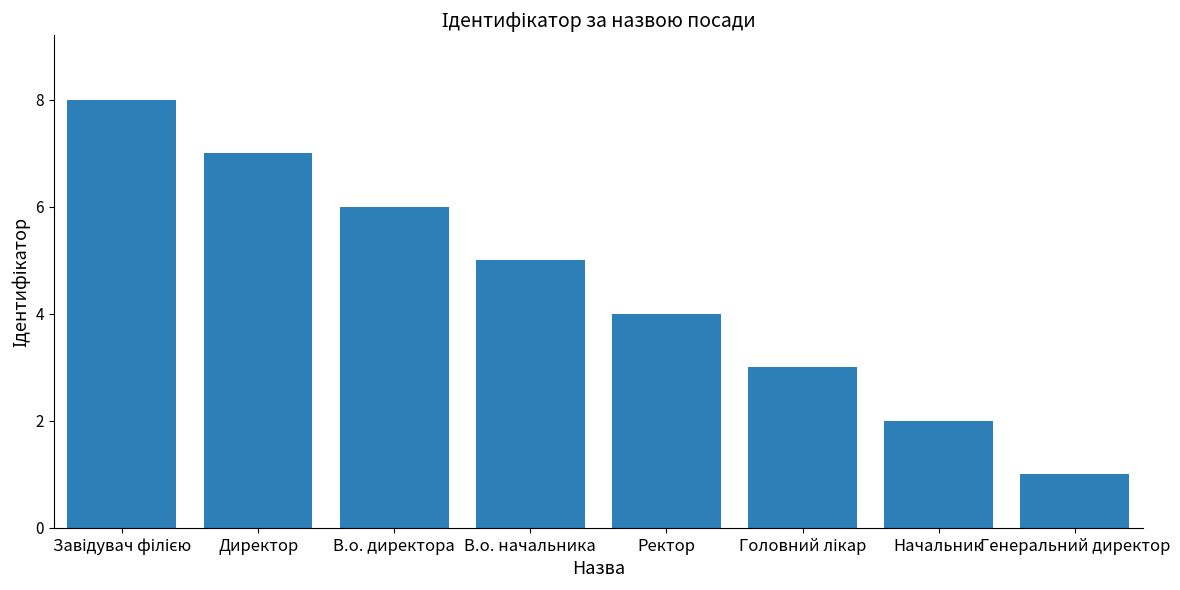

Approximately how many times larger is the value at В.о. директора compared to Директор?

0.9